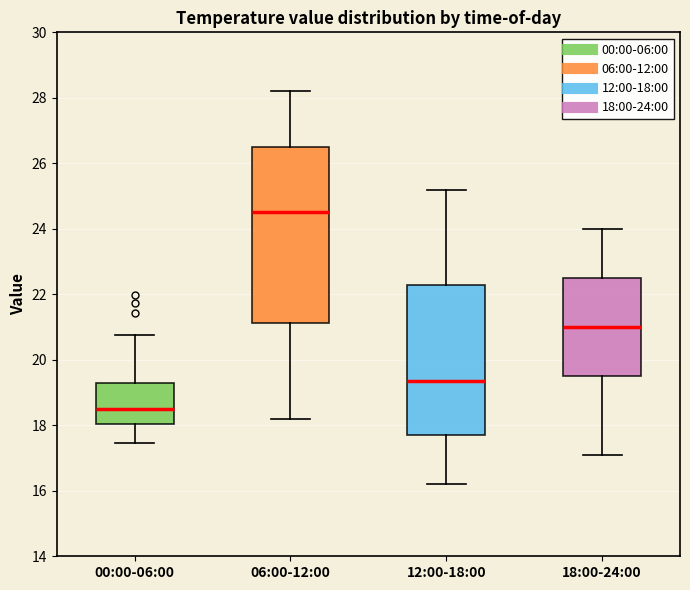

Comparing the boxes themselves (not the whiskers), which one is the tallest?

06:00-12:00